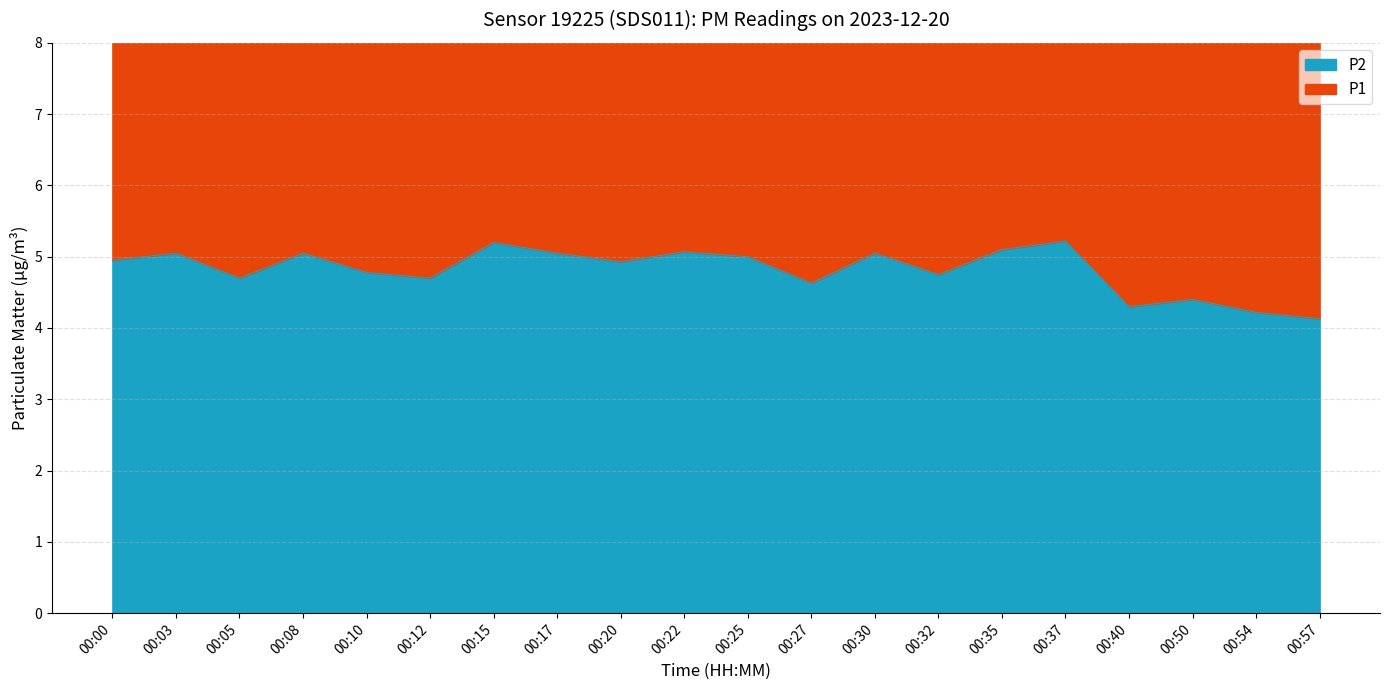

Reading left to right, list all the values displayed in this chart.

P1: 10.3	10.7	9.9	10.9	10.7	9.9	11.3	10.6	10.4	10.8	10.5	9.9	10.9	10.0	10.7	11.0	9.1	9.2	8.8	8.7
P2: 5.0	5.0	4.7	5.0	4.8	4.7	5.2	5.0	4.9	5.1	5.0	4.6	5.0	4.8	5.1	5.2	4.3	4.4	4.2	4.1